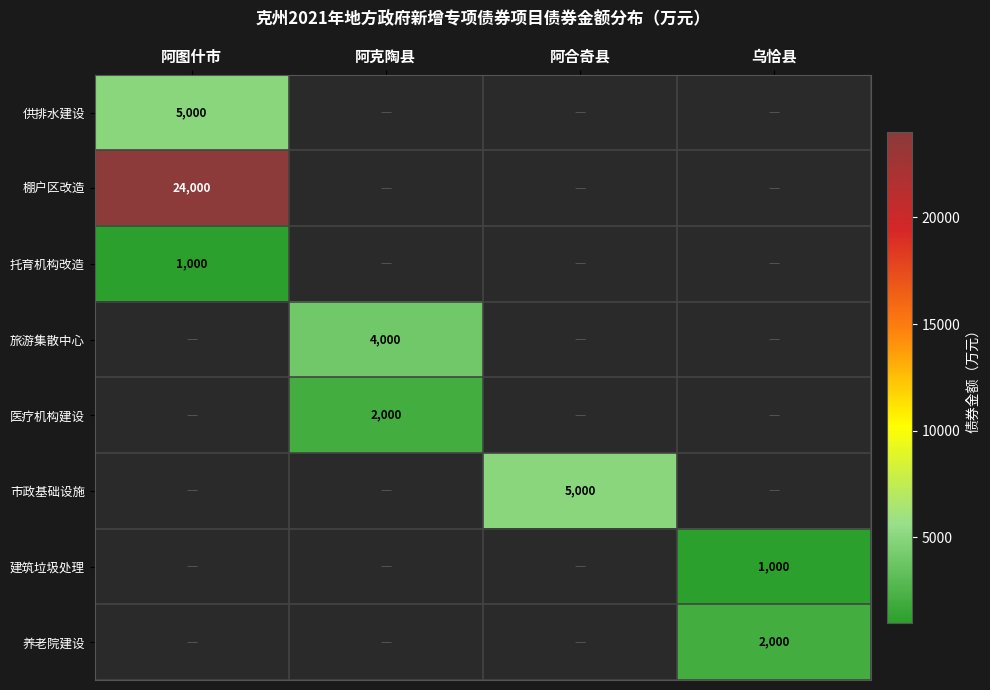

Is it true that 建筑垃圾处理 equals 1000 at 乌恰县?

True